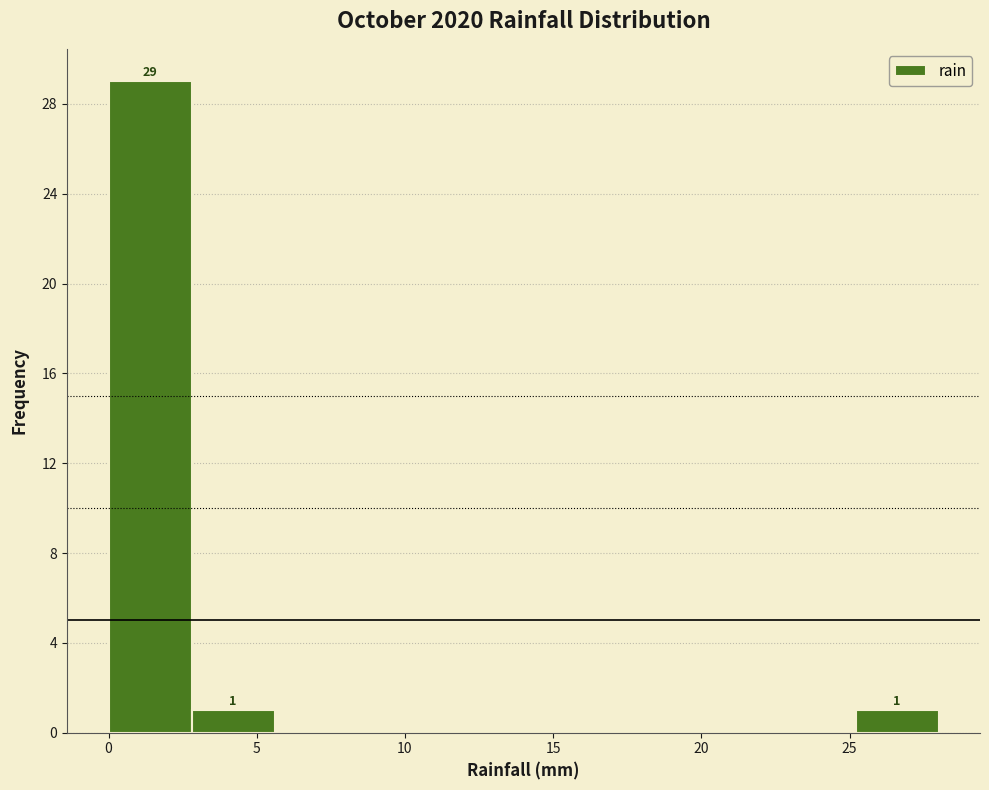

Which range on the x-axis has the tallest bar?

0.0 to 2.8